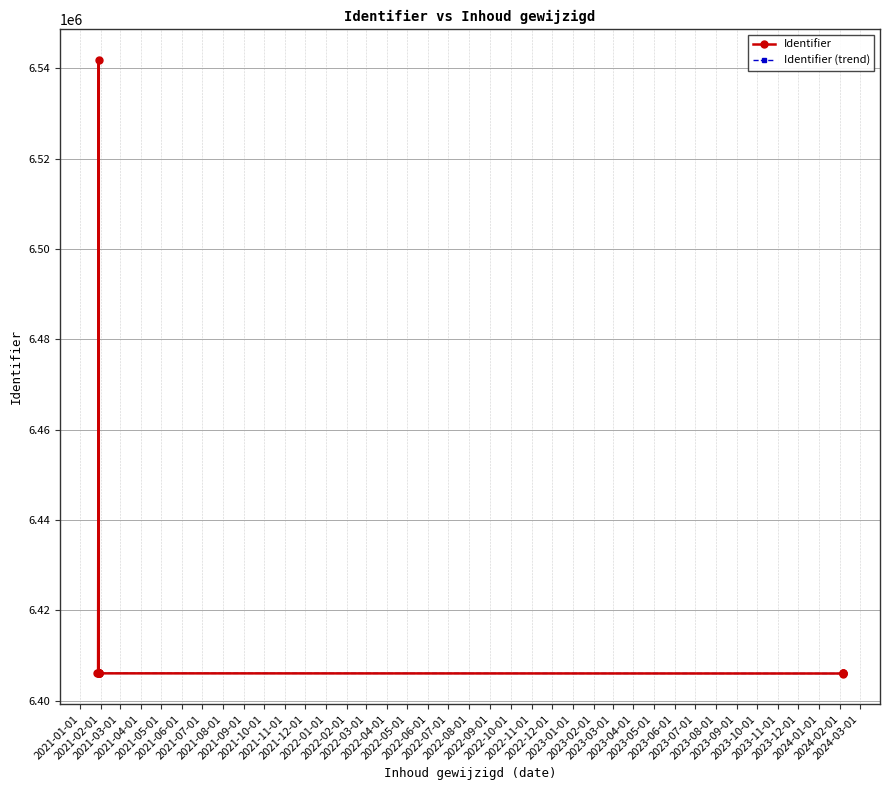

True or false: Identifier (trend) has a value of 6406052 at 2021-07-01.

True